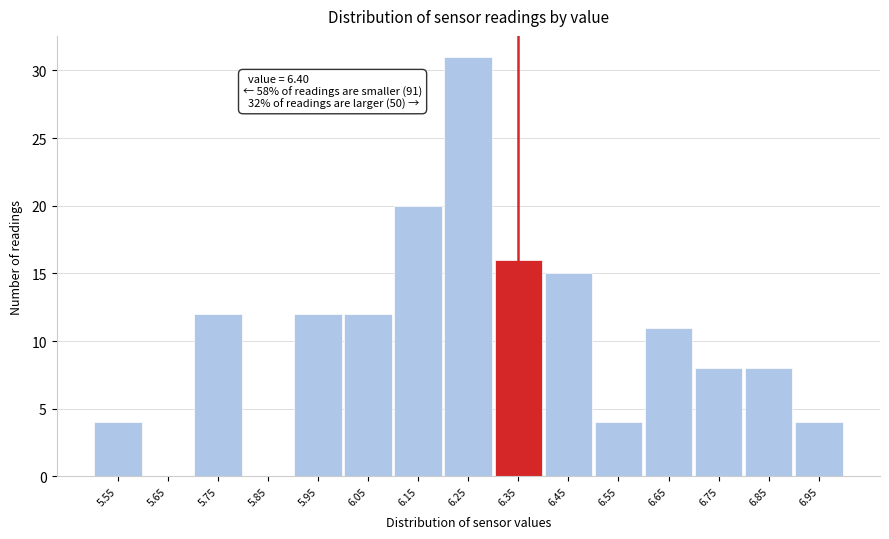

Reading left to right, extract all data points from this chart.

5.55=4	5.65=0	5.75=12	5.85=0	5.95=12	6.05=12	6.15=20	6.25=31	6.35=16	6.45=15	6.55=4	6.65=11	6.75=8	6.85=8	6.95=4